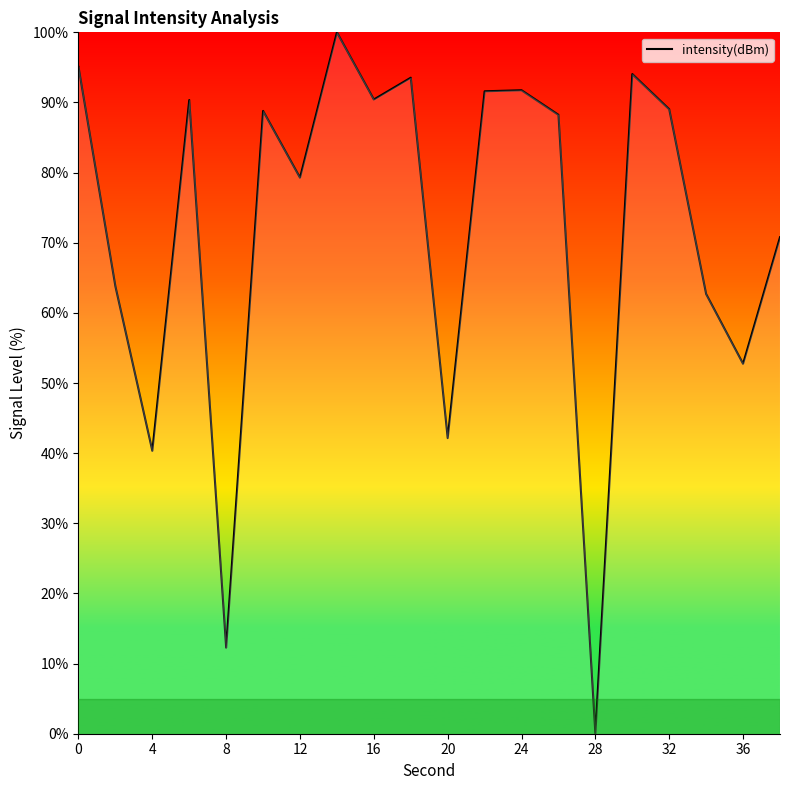

What is the difference between the maximum and minimum values?

100.0